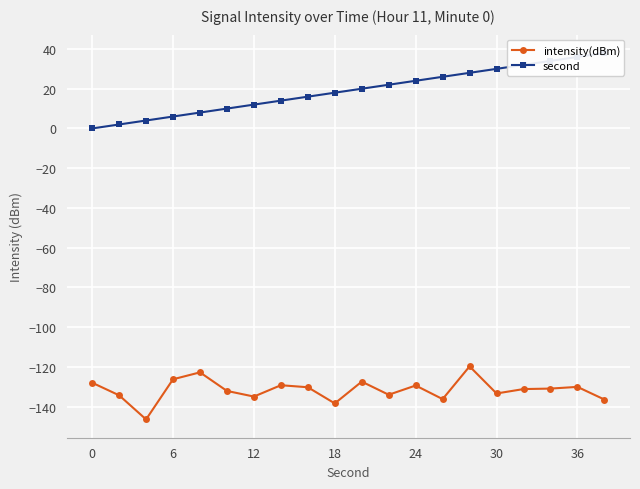

True or false: second and intensity(dBm) cross at least once.

False